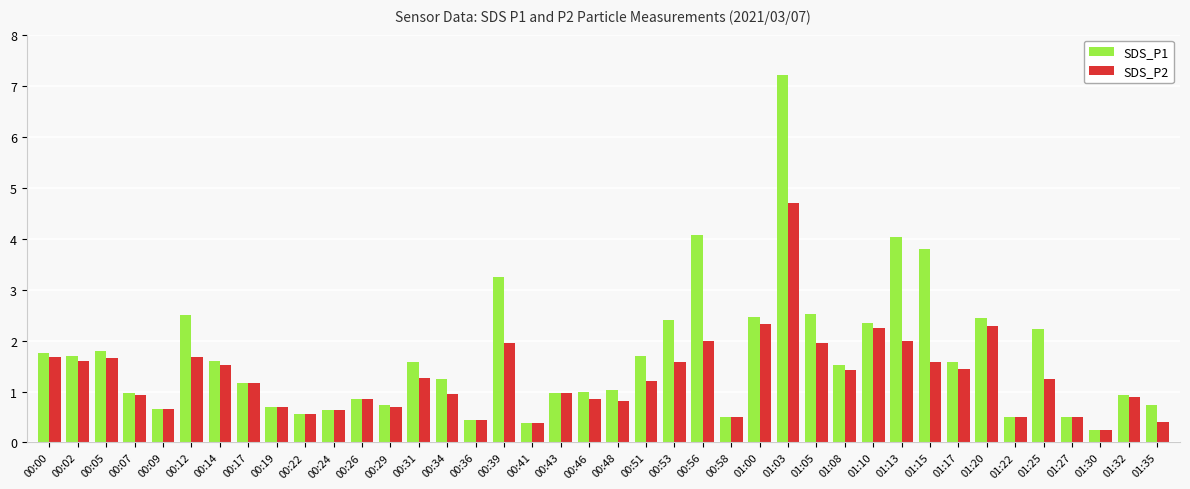

The value of SDS_P2 at 00:26 is 0.8. True or false?

True